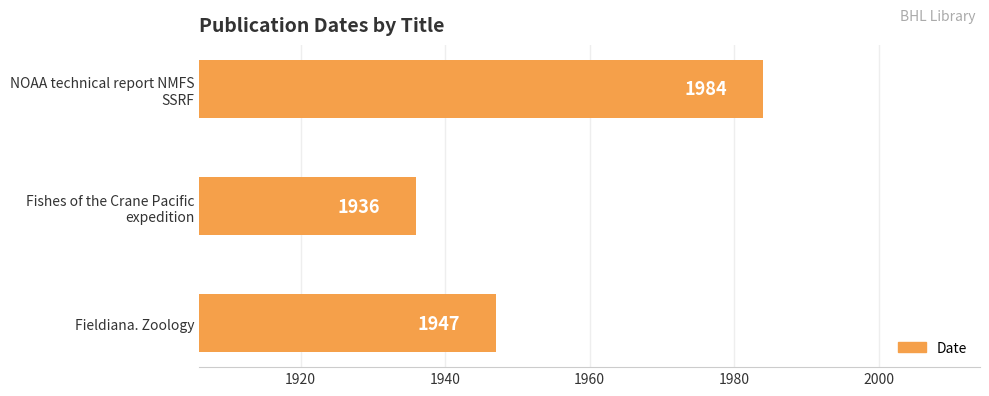

The value at Fieldiana. Zoology is 1947. True or false?

True